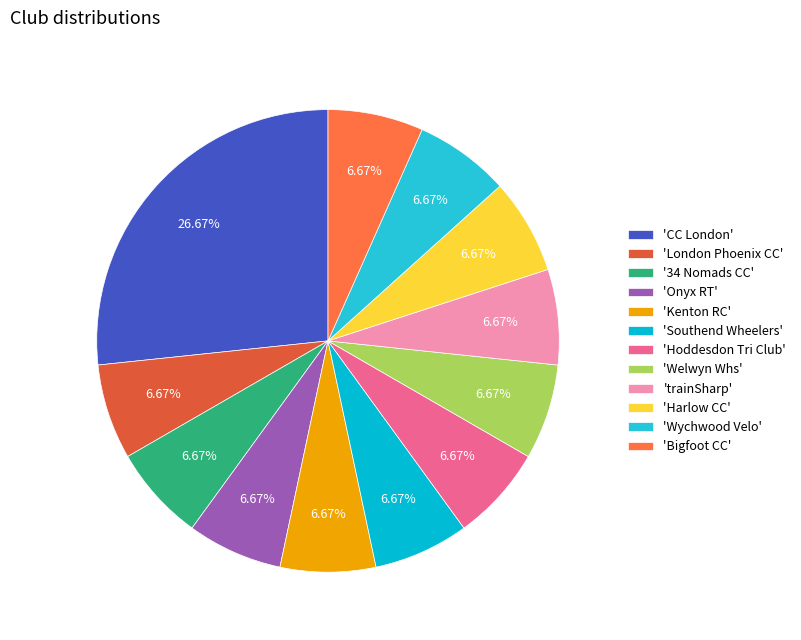

How many slices are in this pie chart?

12